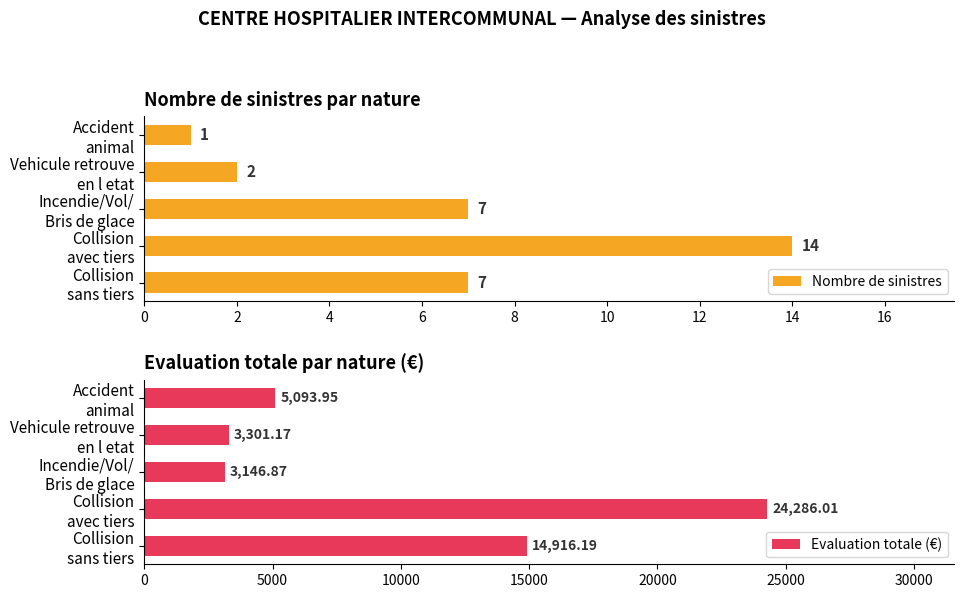

What is the difference between the maximum and minimum values in the Nombre de sinistres series?

13